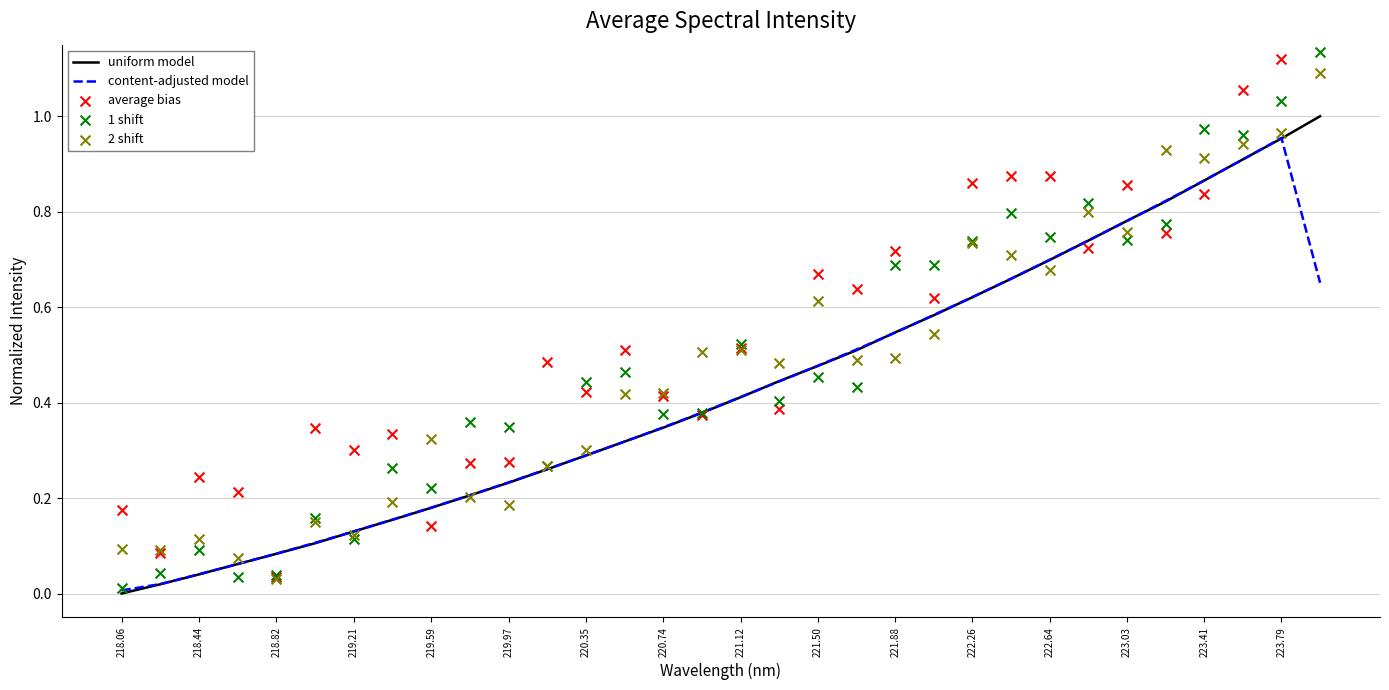

Which series has the largest total across all categories?

average bias